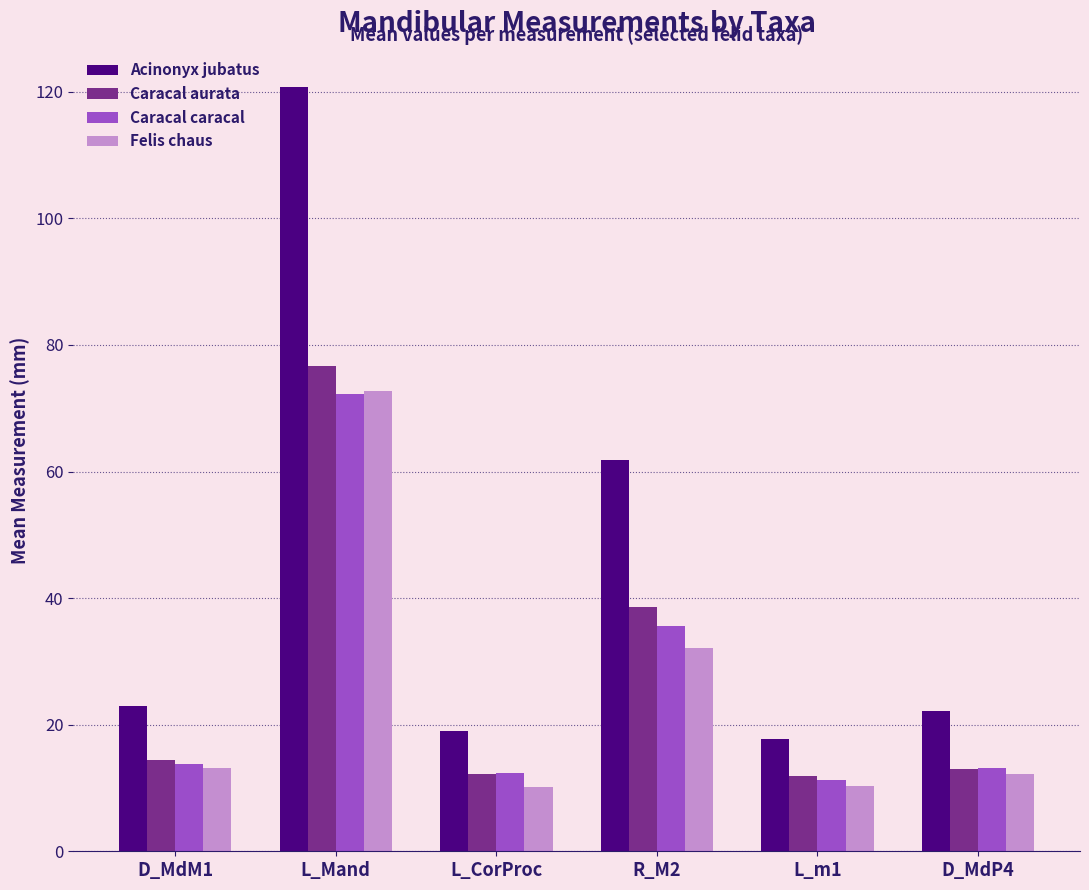

What is the label of the 4th bar from the left?

R_M2